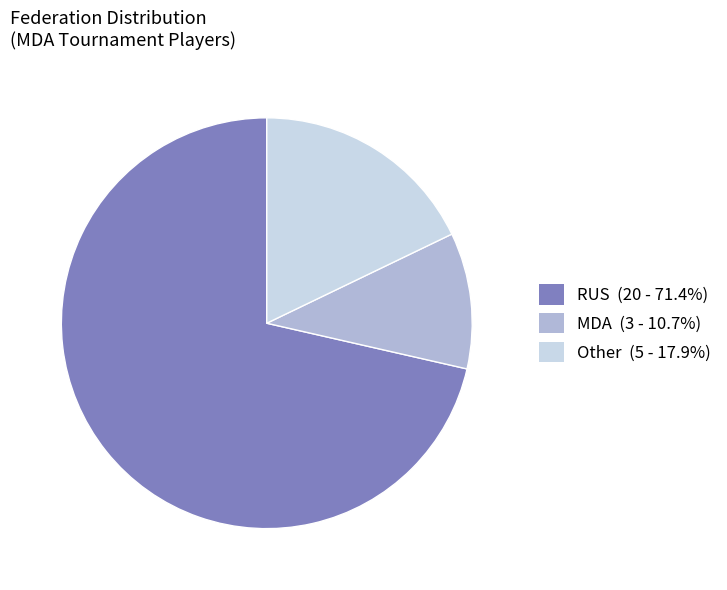

Does any single category account for the majority?

Yes